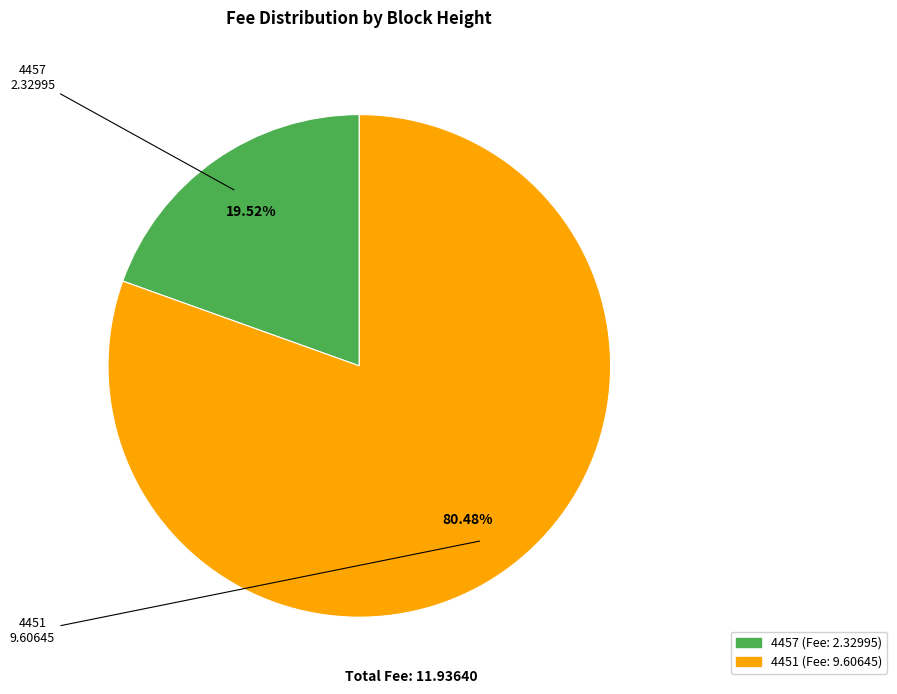

Which category has the smallest portion of the pie?

4457